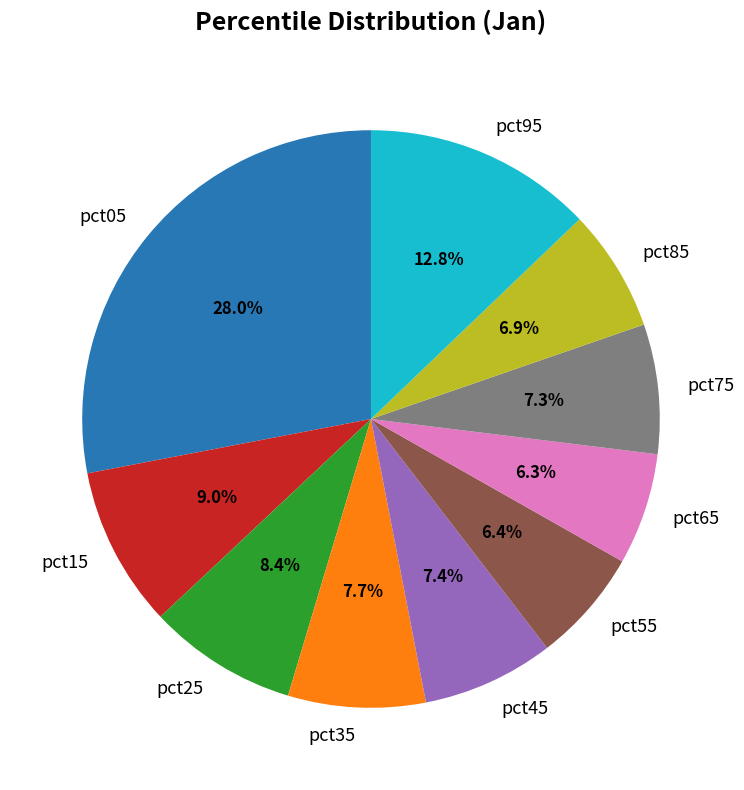

How many slices are in this pie chart?

10